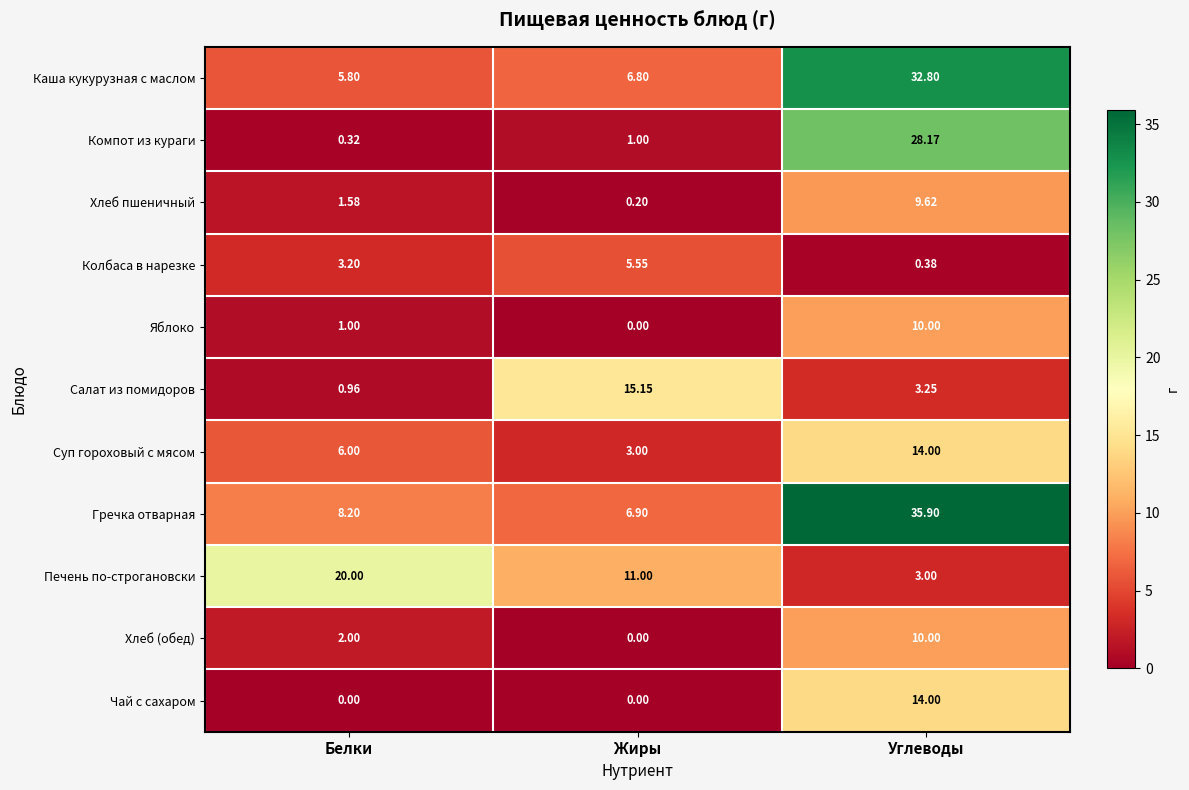

Is the value of Хлеб (обед) at Жиры greater than the value of Компот из кураги at Жиры?

No